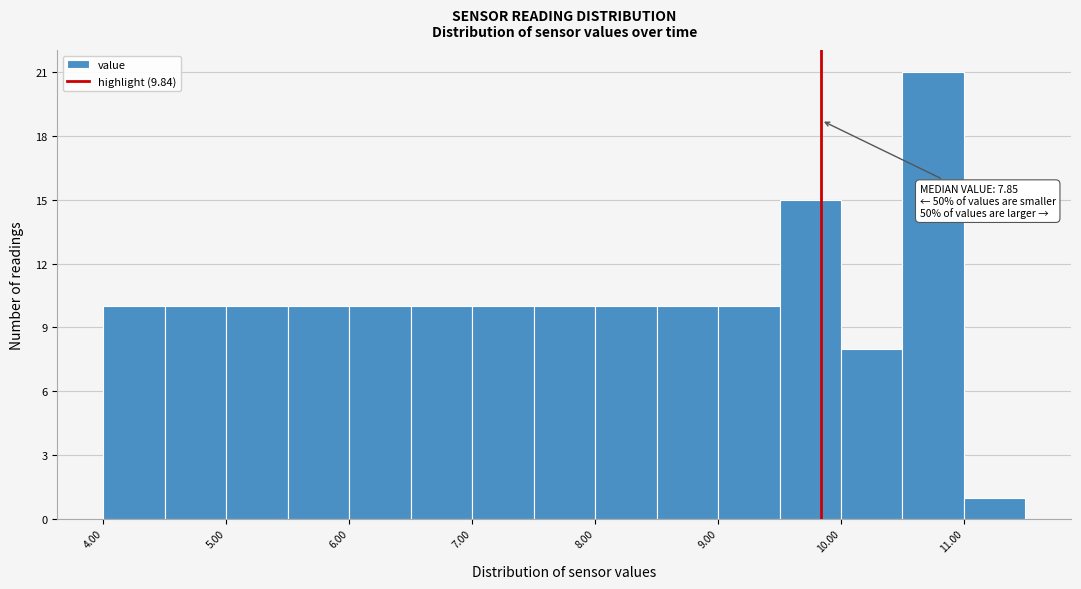

Over which range of the x-axis is the bar tallest?

10.5 to 11.0